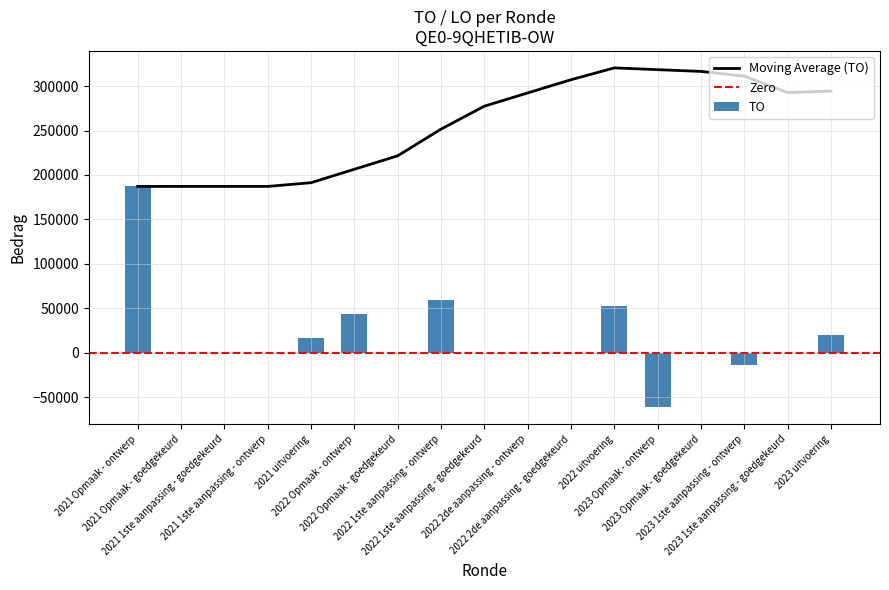

What position from the left is 2021 uitvoering?

5